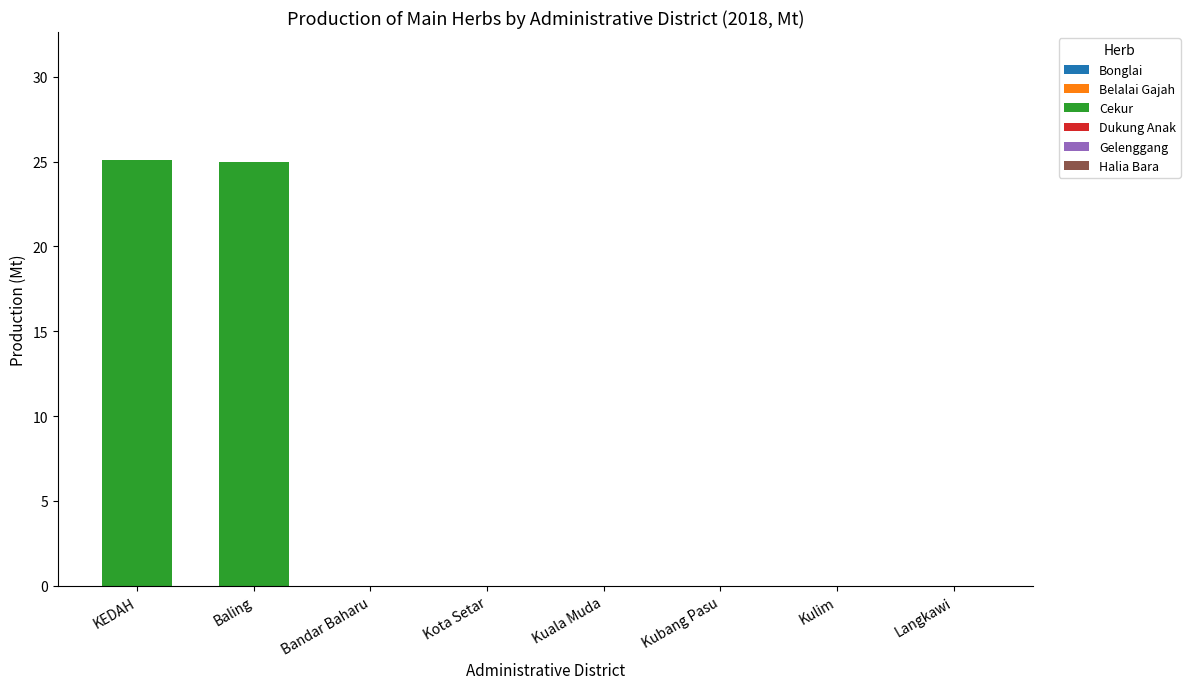

True or false: the data shows 8.7 at Kulim.

False